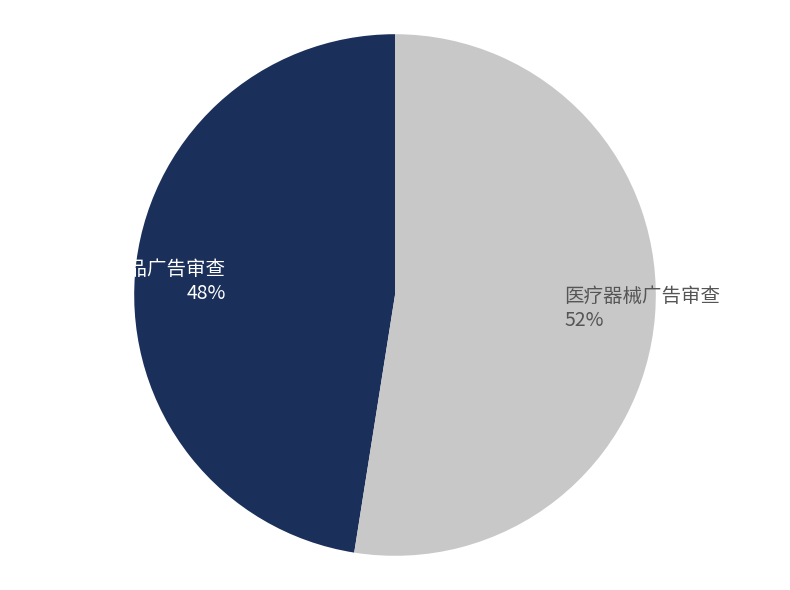

Rank the categories by value from lowest to highest.

药品广告审查, 医疗器械广告审查